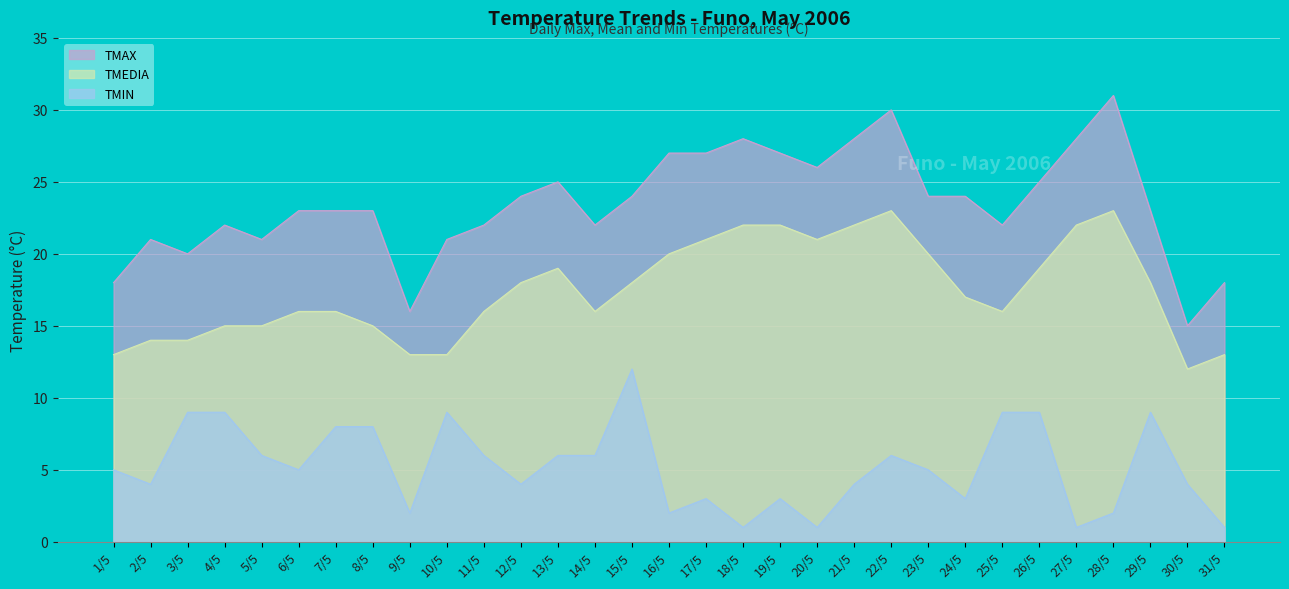

True or false: TMEDIA and TMAX cross at least once.

False